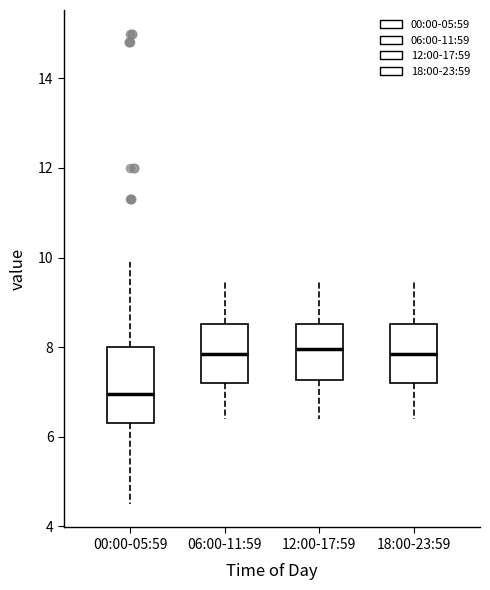

Reading left to right, transcribe this box plot: for each box, give where its median line is, the range the box spans, and where its two whiskers end, as read against the y-axis. The values are not printed on the chart, so give them approximately, as read against the axis.

00:00-05:59: median 7.0, box 6.4 to 8.0, whiskers 4.6 to 10.0
06:00-11:59: median 7.8, box 7.2 to 8.6, whiskers 6.4 to 9.6
12:00-17:59: median 8.0, box 7.2 to 8.6, whiskers 6.4 to 9.6
18:00-23:59: median 7.8, box 7.2 to 8.6, whiskers 6.4 to 9.6